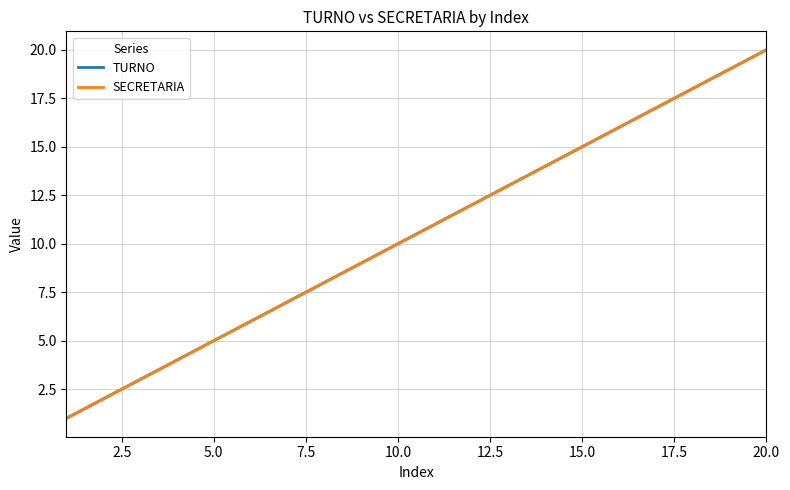

Does the chart display data point markers on the line(s)?

No